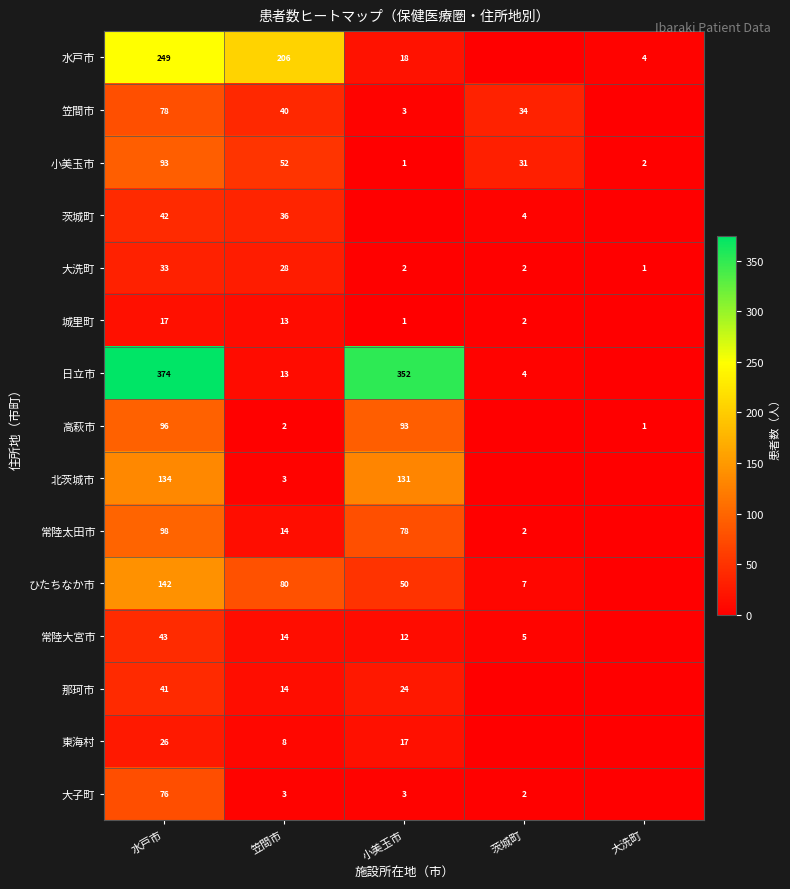

What is the difference between the highest and lowest values at 笠間市?

204